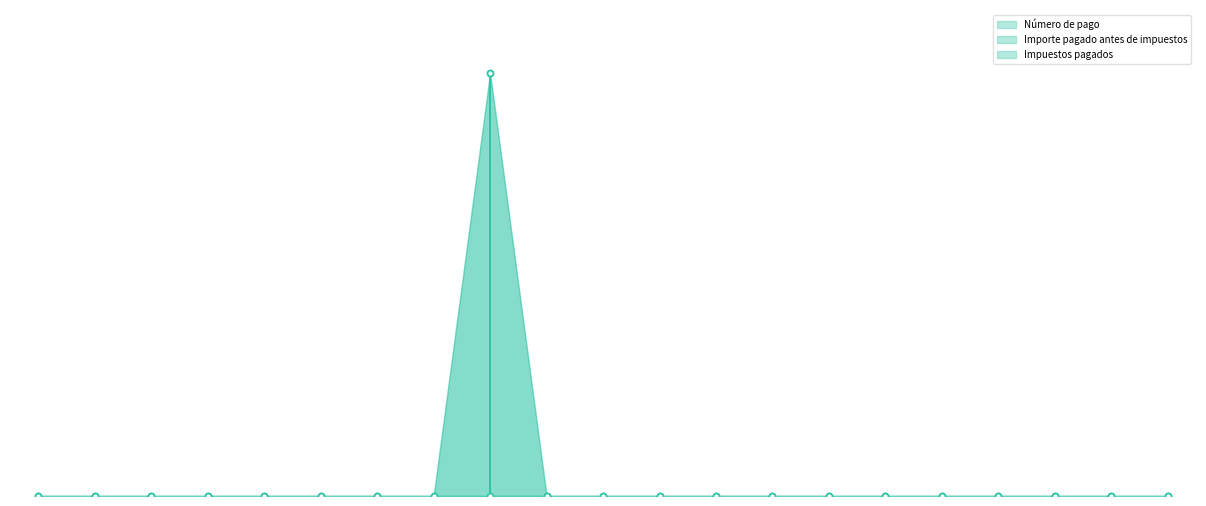

Which series has the largest total across all categories?

Número de pago